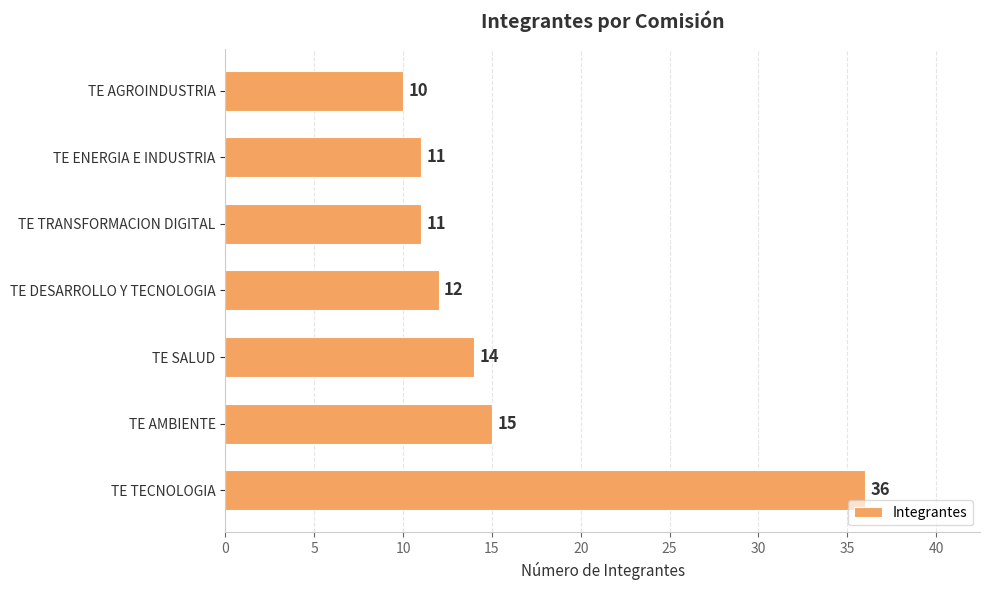

The chart shows a value of 14 at TE SALUD. True or false?

True